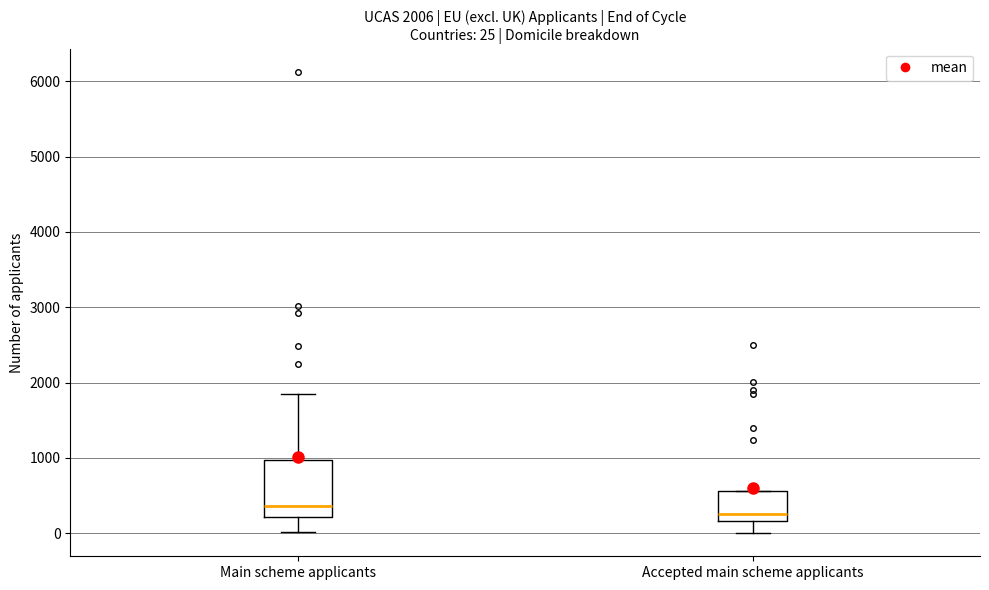

Comparing the boxes themselves (not the whiskers), which one is the tallest?

Main scheme applicants